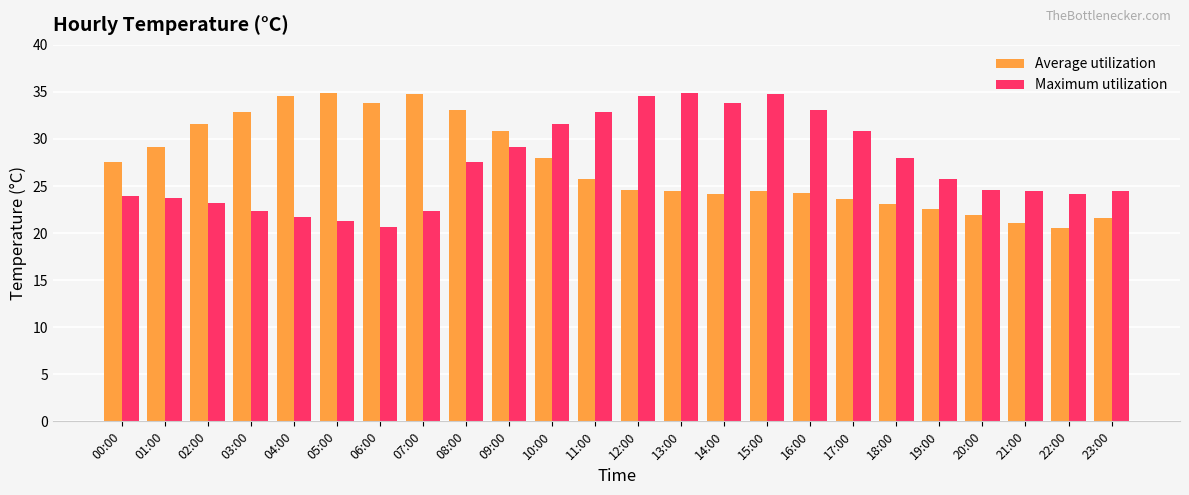

What is the highest value of the Average utilization series?

34.9